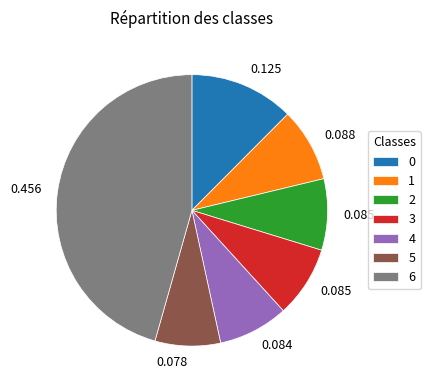

Is there a majority slice in this chart?

No